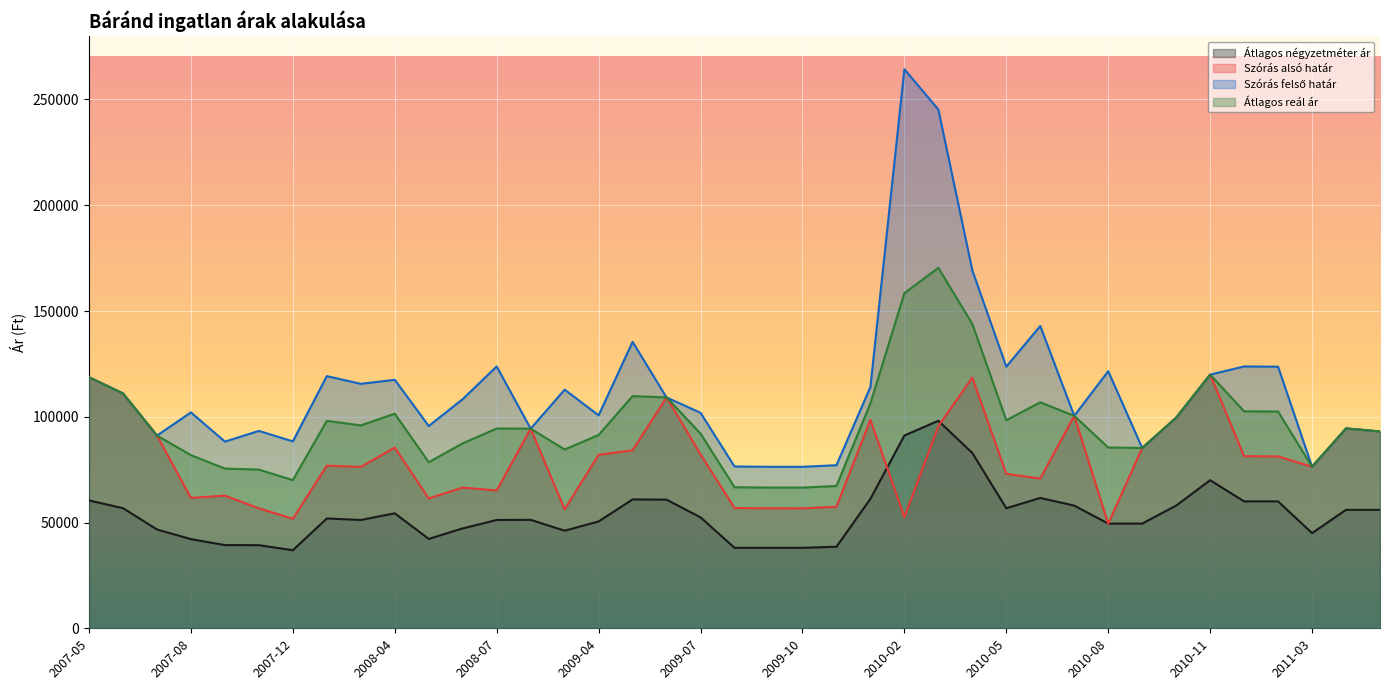

How many interior local valleys does the Szórás felső határ series have?

12